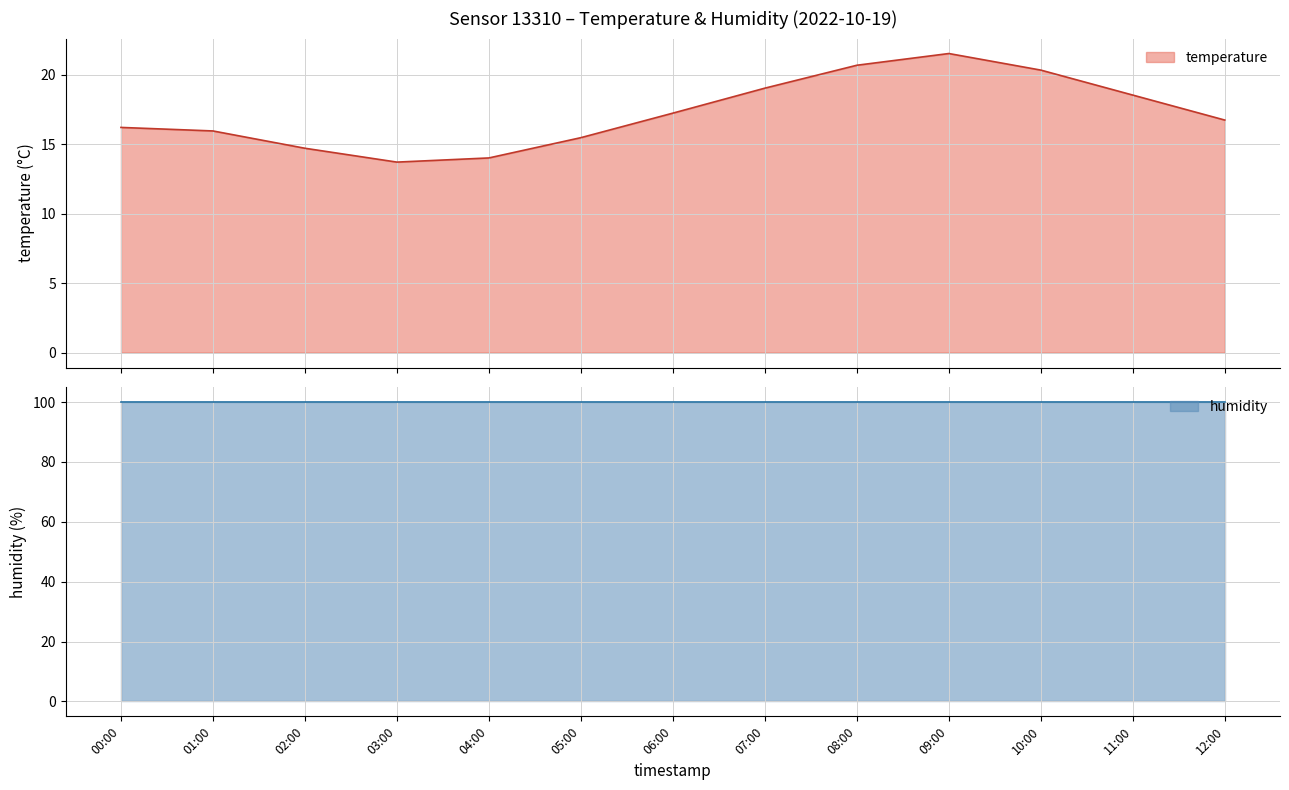

List the series in order of their peak value, highest first.

humidity, temperature